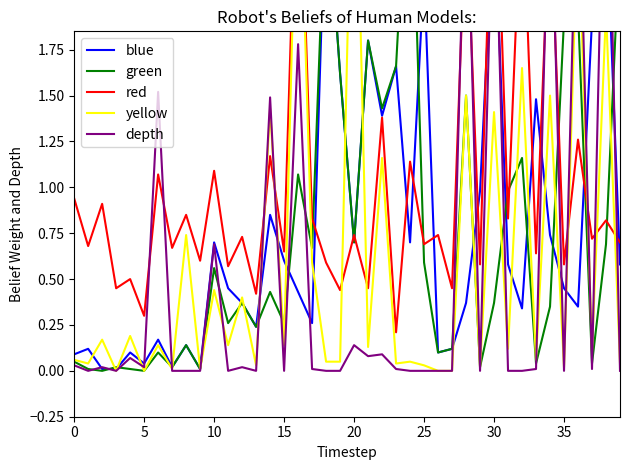

The blue series shows 0.8 at 22. True or false?

False